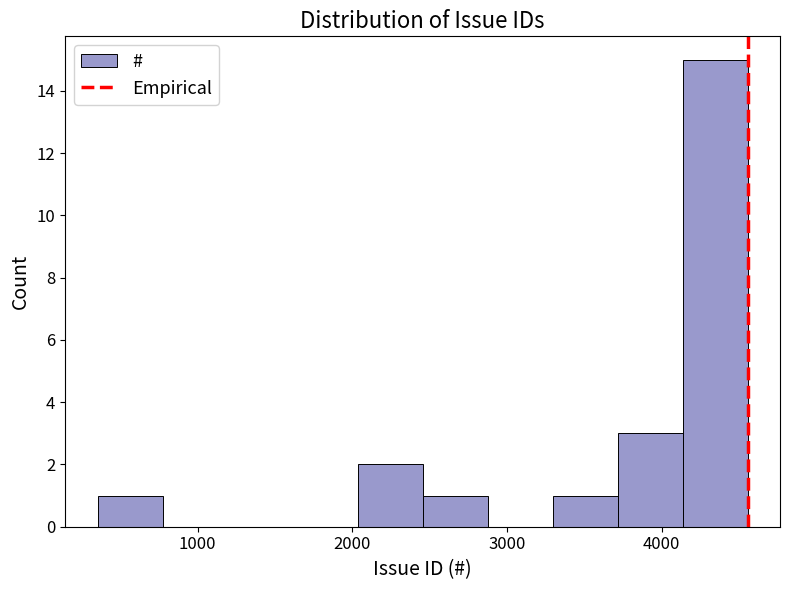

What is the height of the bar covering 3700 to 4100 on the x-axis? Neither the bar edges nor the heights are printed on the chart, so give them approximately, as read against the axes.

3